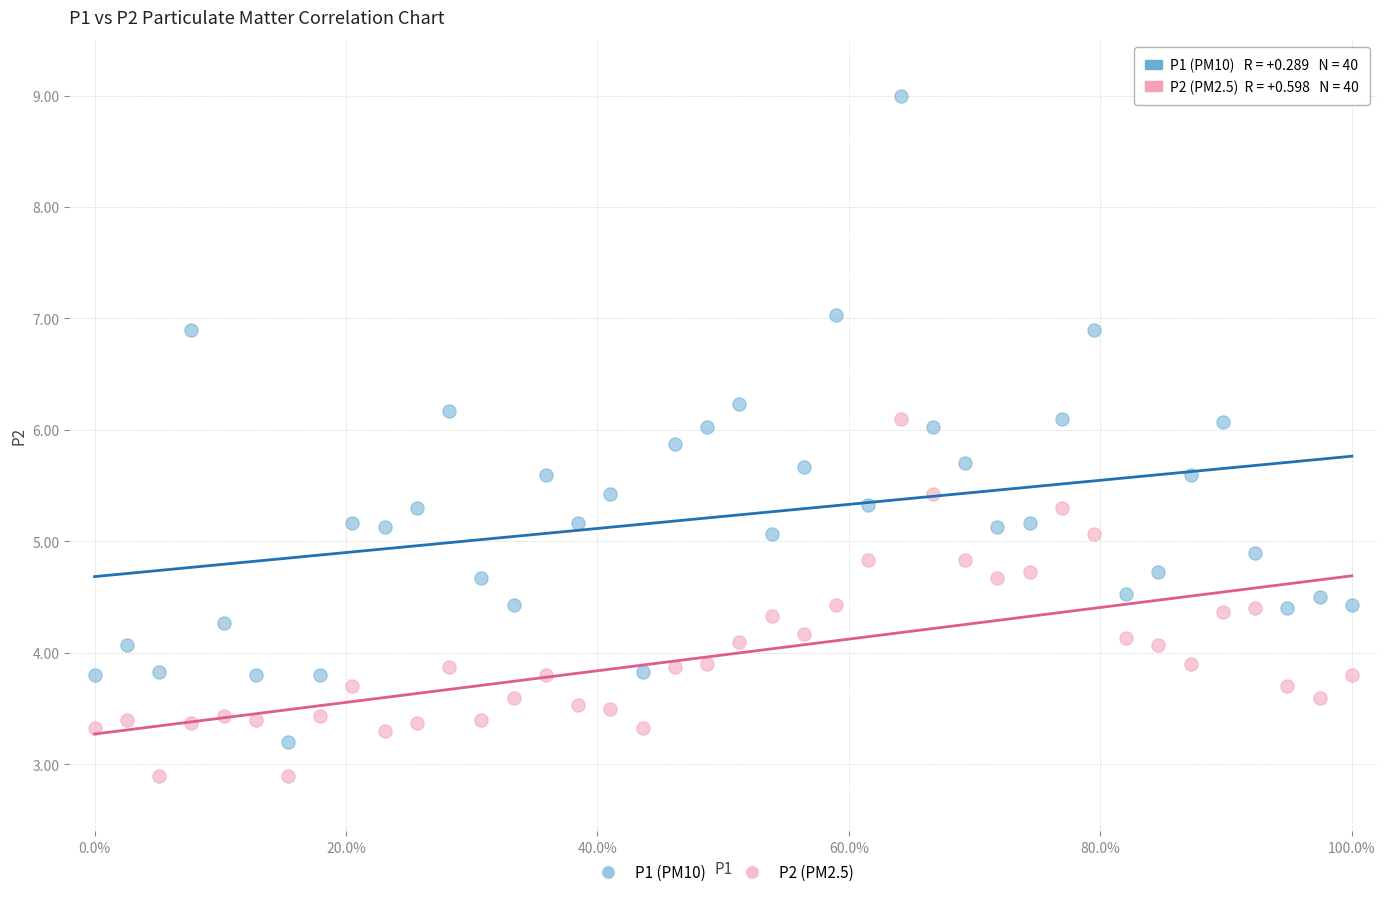

Which series contains the lowest Y value?

P2 (PM2.5)